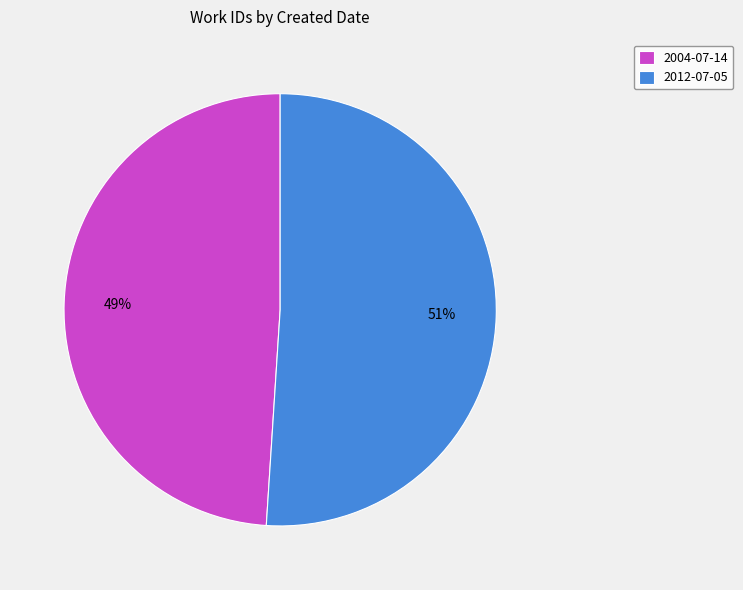

To the nearest percent, what portion does 2012-07-05 represent?

51%